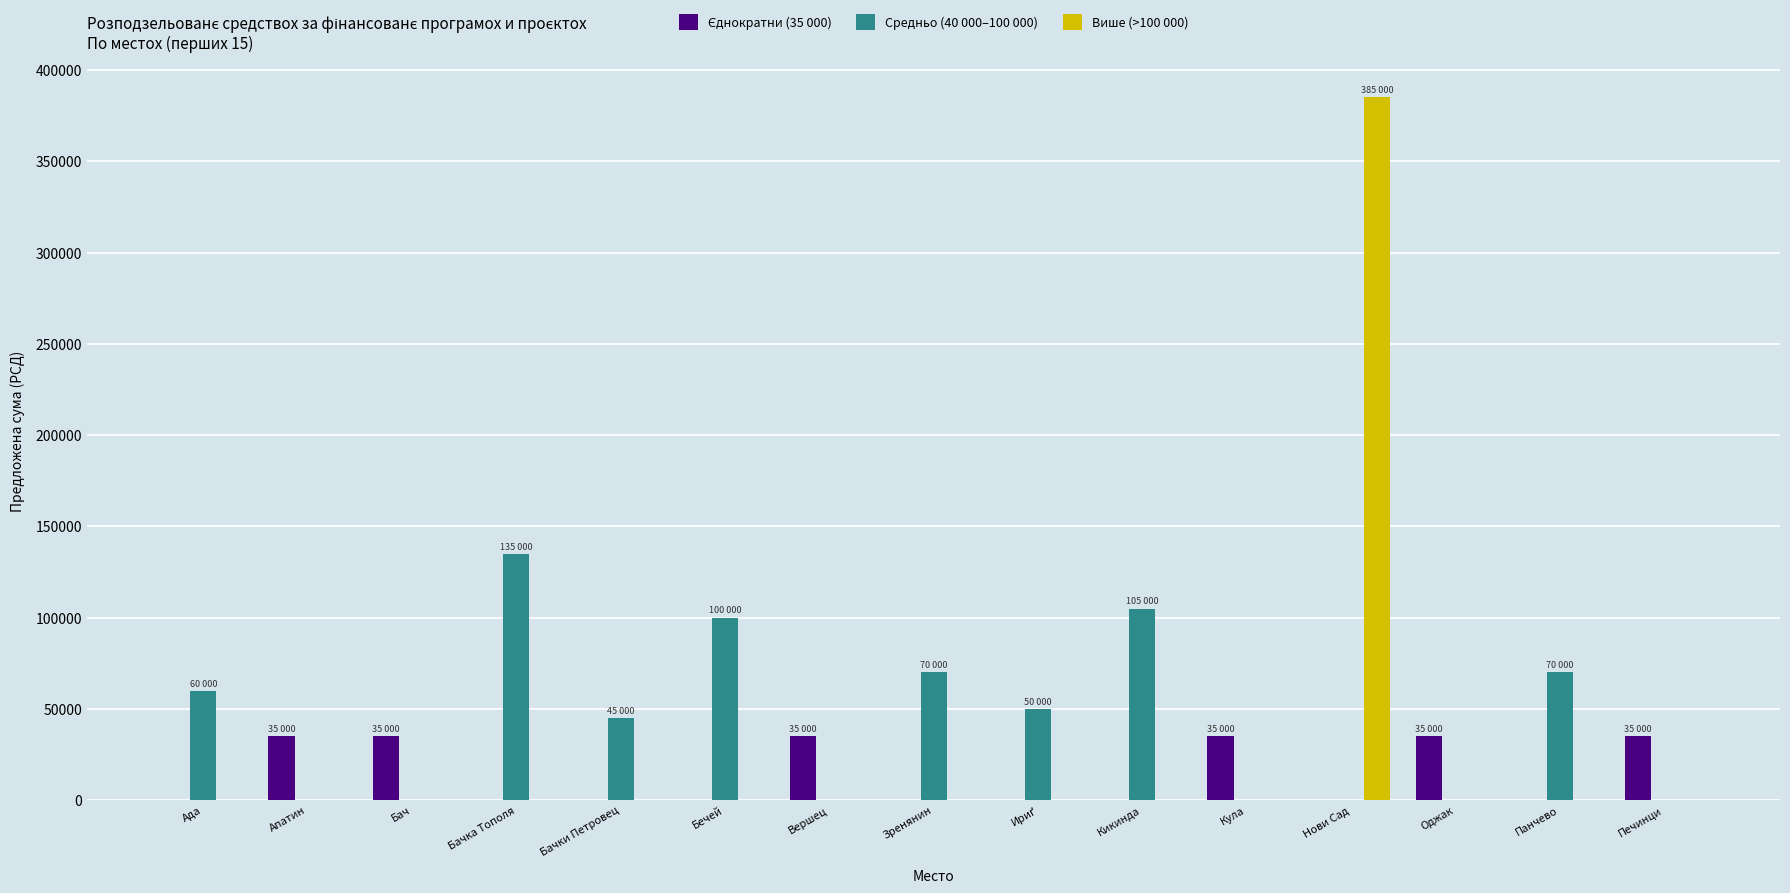

Between Бачка Тополя and Бачки Петровец, which series saw the biggest shift?

Средньо (40 000–100 000)